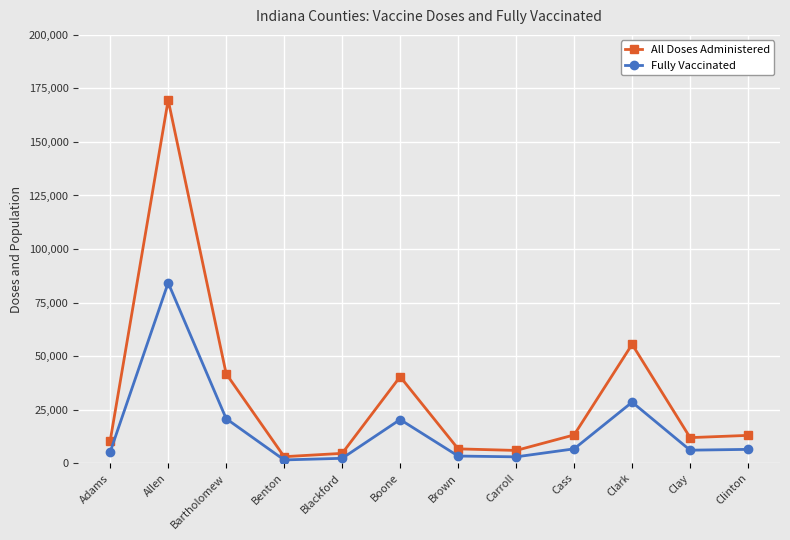

At Carroll, list the series in order from largest to smallest.

All Doses Administered, Fully Vaccinated